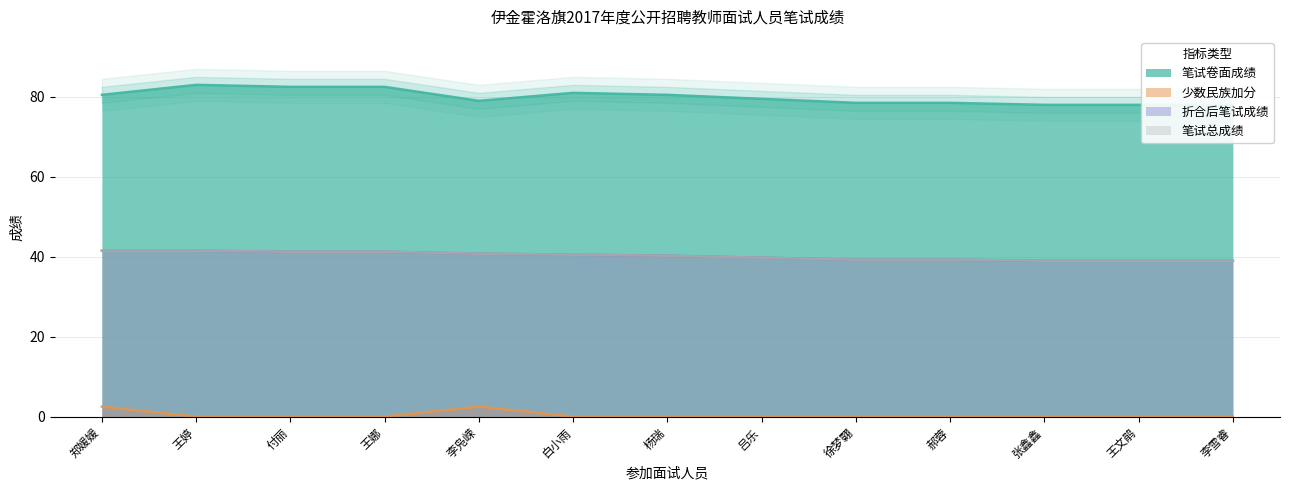

True or false: 笔试总成绩 and 笔试卷面成绩 cross at least once.

False